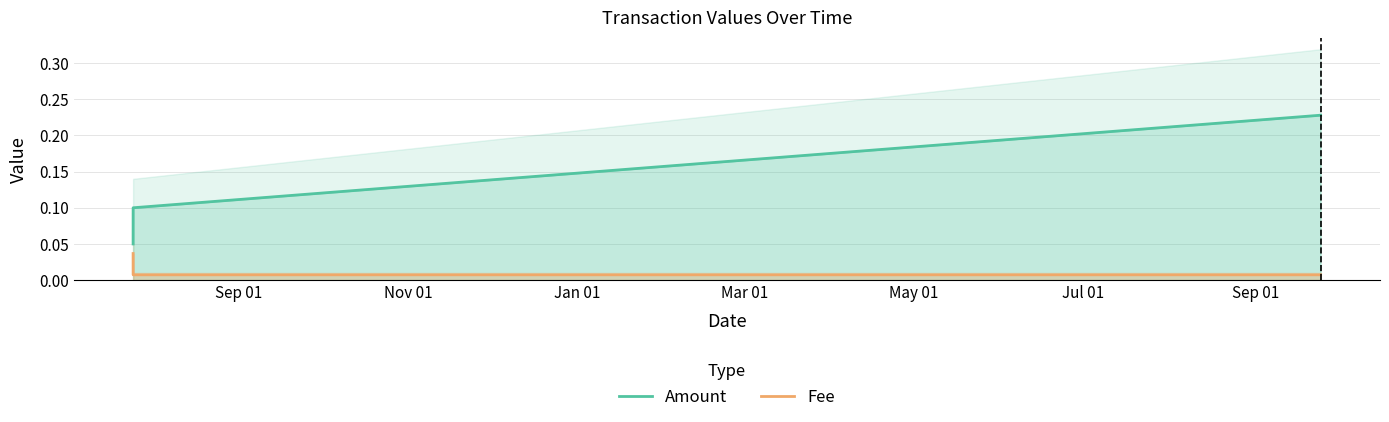

Which series changed the most between Sep 01 and Nov 01?

Amount